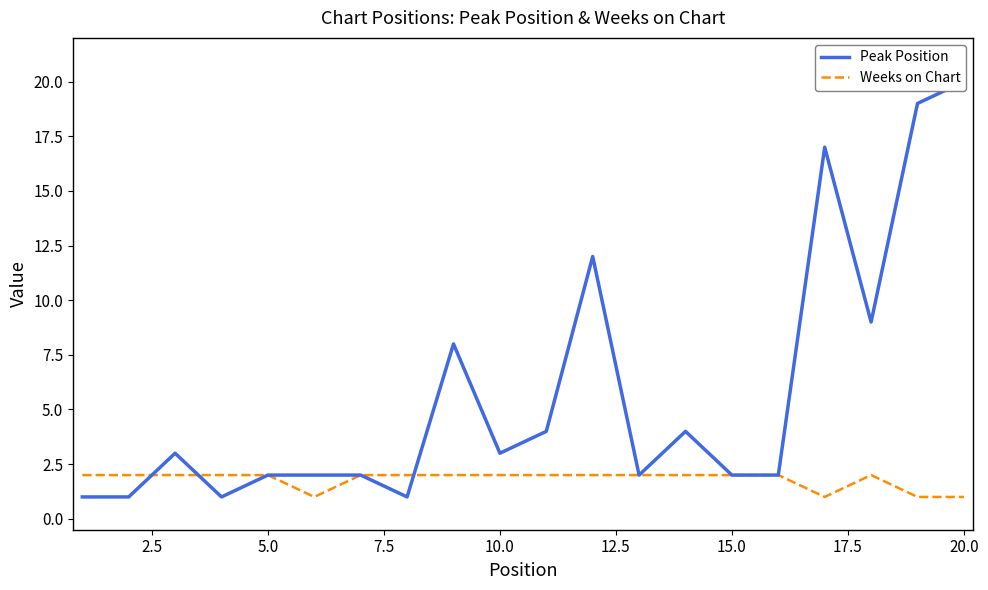

Is it true that Peak Position equals 1 at 10?

False